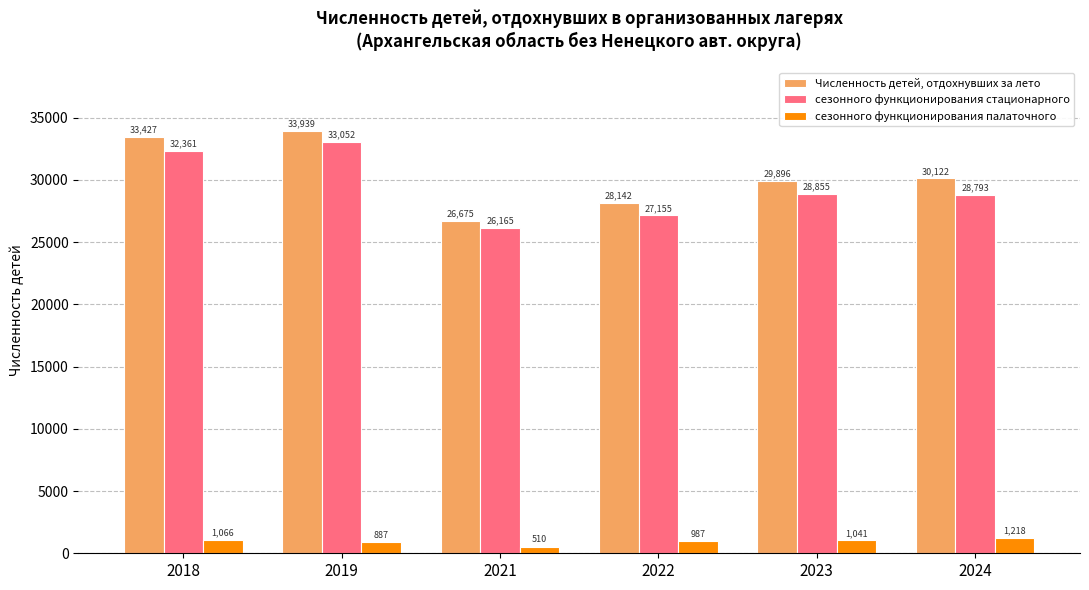

Is it true that Численность детей, отдохнувших за лето equals 28142 at 2022?

True